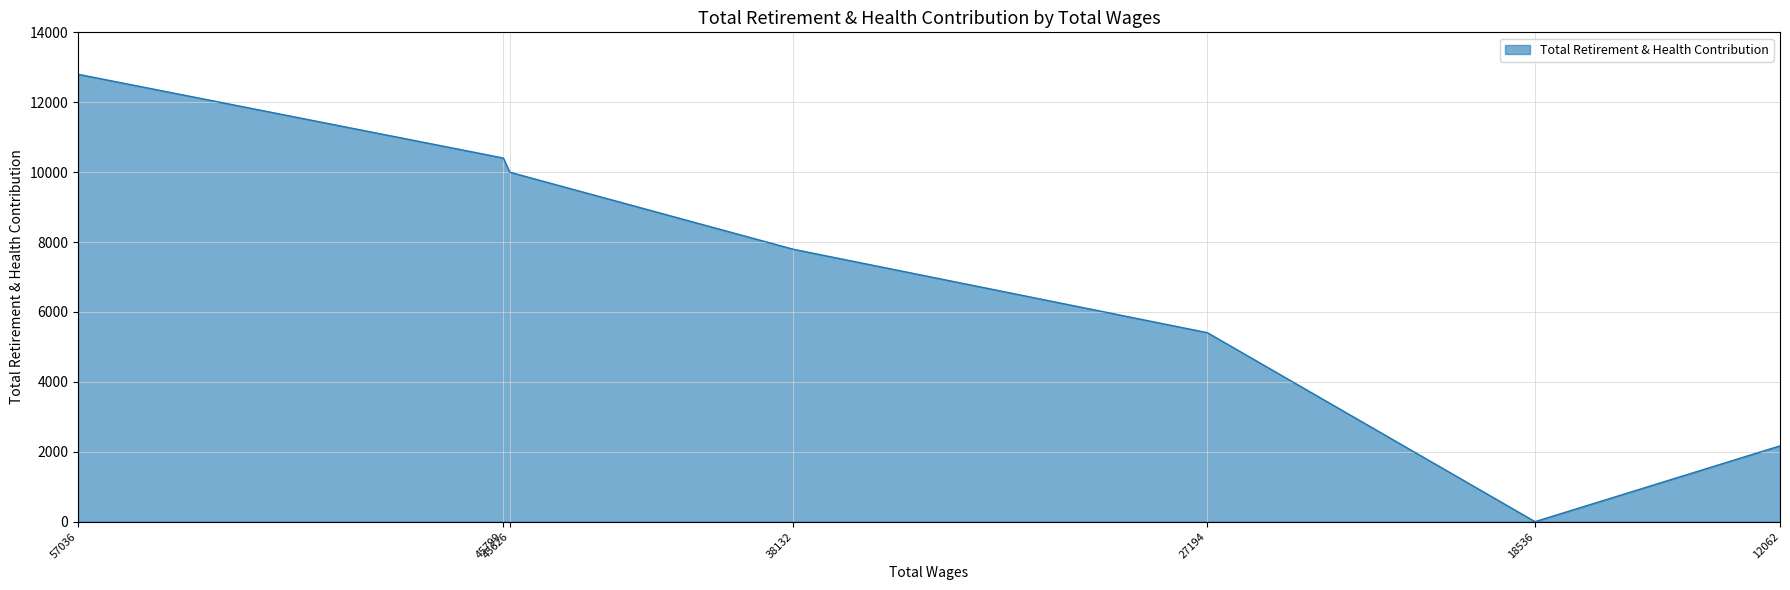

Which category has the highest value across all series?

57036.0